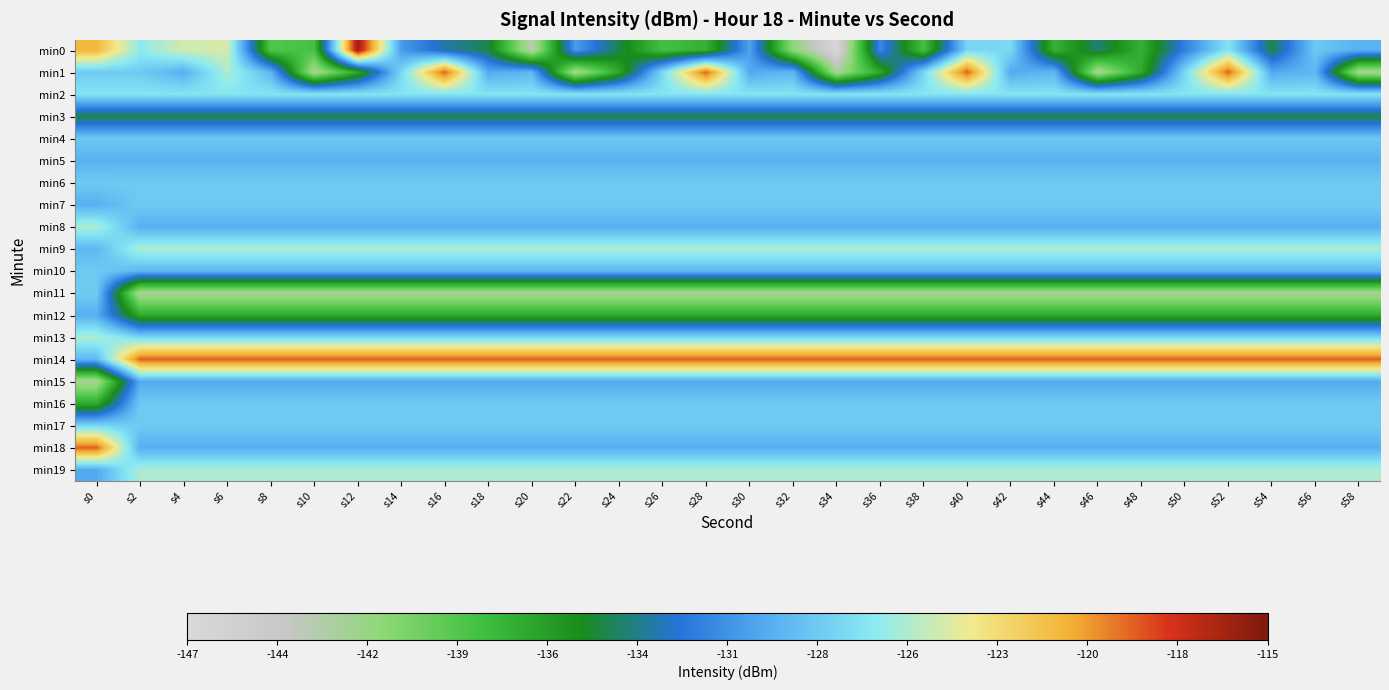

Reading left to right, what are all the values shown in this chart?

min0: s0=-121.2	s2=-126.5	s4=-124.7	s6=-124.5	s8=-138.9	s10=-138.5	s12=-115.9	s14=-130.6	s16=-133.2	s18=-134.5	s20=-143.3	s22=-130.5	s24=-134.5	s26=-138.4	s28=-137.4	s30=-130.2	s32=-141.3	s34=-146.6	s36=-131.3	s38=-138.4	s40=-127.7	s42=-127.6	s44=-137.5	s46=-134.0	s48=-137.4	s50=-131.8	s52=-127.0	s54=-134.6	s56=-128.4	s58=-129.6
min1: s0=-128.3	s2=-128.3	s4=-129.7	s6=-125.7	s8=-129.3	s10=-142.5	s12=-137.0	s14=-127.6	s16=-119.0	s18=-129.9	s20=-129.3	s22=-142.5	s24=-137.0	s26=-127.6	s28=-119.0	s30=-129.9	s32=-129.3	s34=-142.5	s36=-137.0	s38=-127.6	s40=-119.0	s42=-129.9	s44=-129.3	s46=-142.5	s48=-137.0	s50=-127.6	s52=-119.0	s54=-129.9	s56=-129.3	s58=-142.5
min2: s0=-127.0	s2=-127.0	s4=-127.0	s6=-127.0	s8=-127.0	s10=-127.0	s12=-127.0	s14=-127.0	s16=-127.0	s18=-127.0	s20=-127.0	s22=-127.0	s24=-127.0	s26=-127.0	s28=-127.0	s30=-127.0	s32=-127.0	s34=-127.0	s36=-127.0	s38=-127.0	s40=-127.0	s42=-127.0	s44=-127.0	s46=-127.0	s48=-127.0	s50=-127.0	s52=-127.0	s54=-127.0	s56=-127.0	s58=-127.0
min3: s0=-134.6	s2=-134.6	s4=-134.6	s6=-134.6	s8=-134.6	s10=-134.6	s12=-134.6	s14=-134.6	s16=-134.6	s18=-134.6	s20=-134.6	s22=-134.6	s24=-134.6	s26=-134.6	s28=-134.6	s30=-134.6	s32=-134.6	s34=-134.6	s36=-134.6	s38=-134.6	s40=-134.6	s42=-134.6	s44=-134.6	s46=-134.6	s48=-134.6	s50=-134.6	s52=-134.6	s54=-134.6	s56=-134.6	s58=-134.6
min4: s0=-128.4	s2=-128.4	s4=-128.4	s6=-128.4	s8=-128.4	s10=-128.4	s12=-128.4	s14=-128.4	s16=-128.4	s18=-128.4	s20=-128.4	s22=-128.4	s24=-128.4	s26=-128.4	s28=-128.4	s30=-128.4	s32=-128.4	s34=-128.4	s36=-128.4	s38=-128.4	s40=-128.4	s42=-128.4	s44=-128.4	s46=-128.4	s48=-128.4	s50=-128.4	s52=-128.4	s54=-128.4	s56=-128.4	s58=-128.4
min5: s0=-129.6	s2=-129.6	s4=-129.6	s6=-129.6	s8=-129.6	s10=-129.6	s12=-129.6	s14=-129.6	s16=-129.6	s18=-129.6	s20=-129.6	s22=-129.6	s24=-129.6	s26=-129.6	s28=-129.6	s30=-129.6	s32=-129.6	s34=-129.6	s36=-129.6	s38=-129.6	s40=-129.6	s42=-129.6	s44=-129.6	s46=-129.6	s48=-129.6	s50=-129.6	s52=-129.6	s54=-129.6	s56=-129.6	s58=-129.6
min6: s0=-128.3	s2=-128.3	s4=-128.3	s6=-128.3	s8=-128.3	s10=-128.3	s12=-128.3	s14=-128.3	s16=-128.3	s18=-128.3	s20=-128.3	s22=-128.3	s24=-128.3	s26=-128.3	s28=-128.3	s30=-128.3	s32=-128.3	s34=-128.3	s36=-128.3	s38=-128.3	s40=-128.3	s42=-128.3	s44=-128.3	s46=-128.3	s48=-128.3	s50=-128.3	s52=-128.3	s54=-128.3	s56=-128.3	s58=-128.3
min7: s0=-129.7	s2=-128.3	s4=-128.3	s6=-128.3	s8=-128.3	s10=-128.3	s12=-128.3	s14=-128.3	s16=-128.3	s18=-128.3	s20=-128.3	s22=-128.3	s24=-128.3	s26=-128.3	s28=-128.3	s30=-128.3	s32=-128.3	s34=-128.3	s36=-128.3	s38=-128.3	s40=-128.3	s42=-128.3	s44=-128.3	s46=-128.3	s48=-128.3	s50=-128.3	s52=-128.3	s54=-128.3	s56=-128.3	s58=-128.3
min8: s0=-125.7	s2=-129.7	s4=-129.7	s6=-129.7	s8=-129.7	s10=-129.7	s12=-129.7	s14=-129.7	s16=-129.7	s18=-129.7	s20=-129.7	s22=-129.7	s24=-129.7	s26=-129.7	s28=-129.7	s30=-129.7	s32=-129.7	s34=-129.7	s36=-129.7	s38=-129.7	s40=-129.7	s42=-129.7	s44=-129.7	s46=-129.7	s48=-129.7	s50=-129.7	s52=-129.7	s54=-129.7	s56=-129.7	s58=-129.7
min9: s0=-129.3	s2=-125.7	s4=-125.7	s6=-125.7	s8=-125.7	s10=-125.7	s12=-125.7	s14=-125.7	s16=-125.7	s18=-125.7	s20=-125.7	s22=-125.7	s24=-125.7	s26=-125.7	s28=-125.7	s30=-125.7	s32=-125.7	s34=-125.7	s36=-125.7	s38=-125.7	s40=-125.7	s42=-125.7	s44=-125.7	s46=-125.7	s48=-125.7	s50=-125.7	s52=-125.7	s54=-125.7	s56=-125.7	s58=-125.7
min10: s0=-128.3	s2=-129.3	s4=-129.3	s6=-129.3	s8=-129.3	s10=-129.3	s12=-129.3	s14=-129.3	s16=-129.3	s18=-129.3	s20=-129.3	s22=-129.3	s24=-129.3	s26=-129.3	s28=-129.3	s30=-129.3	s32=-129.3	s34=-129.3	s36=-129.3	s38=-129.3	s40=-129.3	s42=-129.3	s44=-129.3	s46=-129.3	s48=-129.3	s50=-129.3	s52=-129.3	s54=-129.3	s56=-129.3	s58=-129.3
min11: s0=-128.3	s2=-142.5	s4=-142.5	s6=-142.5	s8=-142.5	s10=-142.5	s12=-142.5	s14=-142.5	s16=-142.5	s18=-142.5	s20=-142.5	s22=-142.5	s24=-142.5	s26=-142.5	s28=-142.5	s30=-142.5	s32=-142.5	s34=-142.5	s36=-142.5	s38=-142.5	s40=-142.5	s42=-142.5	s44=-142.5	s46=-142.5	s48=-142.5	s50=-142.5	s52=-142.5	s54=-142.5	s56=-142.5	s58=-142.5
min12: s0=-129.7	s2=-137.0	s4=-137.0	s6=-137.0	s8=-137.0	s10=-137.0	s12=-137.0	s14=-137.0	s16=-137.0	s18=-137.0	s20=-137.0	s22=-137.0	s24=-137.0	s26=-137.0	s28=-137.0	s30=-137.0	s32=-137.0	s34=-137.0	s36=-137.0	s38=-137.0	s40=-137.0	s42=-137.0	s44=-137.0	s46=-137.0	s48=-137.0	s50=-137.0	s52=-137.0	s54=-137.0	s56=-137.0	s58=-137.0
min13: s0=-125.7	s2=-127.6	s4=-127.6	s6=-127.6	s8=-127.6	s10=-127.6	s12=-127.6	s14=-127.6	s16=-127.6	s18=-127.6	s20=-127.6	s22=-127.6	s24=-127.6	s26=-127.6	s28=-127.6	s30=-127.6	s32=-127.6	s34=-127.6	s36=-127.6	s38=-127.6	s40=-127.6	s42=-127.6	s44=-127.6	s46=-127.6	s48=-127.6	s50=-127.6	s52=-127.6	s54=-127.6	s56=-127.6	s58=-127.6
min14: s0=-129.3	s2=-119.0	s4=-119.0	s6=-119.0	s8=-119.0	s10=-119.0	s12=-119.0	s14=-119.0	s16=-119.0	s18=-119.0	s20=-119.0	s22=-119.0	s24=-119.0	s26=-119.0	s28=-119.0	s30=-119.0	s32=-119.0	s34=-119.0	s36=-119.0	s38=-119.0	s40=-119.0	s42=-119.0	s44=-119.0	s46=-119.0	s48=-119.0	s50=-119.0	s52=-119.0	s54=-119.0	s56=-119.0	s58=-119.0
min15: s0=-142.5	s2=-129.9	s4=-129.9	s6=-129.9	s8=-129.9	s10=-129.9	s12=-129.9	s14=-129.9	s16=-129.9	s18=-129.9	s20=-129.9	s22=-129.9	s24=-129.9	s26=-129.9	s28=-129.9	s30=-129.9	s32=-129.9	s34=-129.9	s36=-129.9	s38=-129.9	s40=-129.9	s42=-129.9	s44=-129.9	s46=-129.9	s48=-129.9	s50=-129.9	s52=-129.9	s54=-129.9	s56=-129.9	s58=-129.9
min16: s0=-137.0	s2=-128.3	s4=-128.3	s6=-128.3	s8=-128.3	s10=-128.3	s12=-128.3	s14=-128.3	s16=-128.3	s18=-128.3	s20=-128.3	s22=-128.3	s24=-128.3	s26=-128.3	s28=-128.3	s30=-128.3	s32=-128.3	s34=-128.3	s36=-128.3	s38=-128.3	s40=-128.3	s42=-128.3	s44=-128.3	s46=-128.3	s48=-128.3	s50=-128.3	s52=-128.3	s54=-128.3	s56=-128.3	s58=-128.3
min17: s0=-127.6	s2=-128.3	s4=-128.3	s6=-128.3	s8=-128.3	s10=-128.3	s12=-128.3	s14=-128.3	s16=-128.3	s18=-128.3	s20=-128.3	s22=-128.3	s24=-128.3	s26=-128.3	s28=-128.3	s30=-128.3	s32=-128.3	s34=-128.3	s36=-128.3	s38=-128.3	s40=-128.3	s42=-128.3	s44=-128.3	s46=-128.3	s48=-128.3	s50=-128.3	s52=-128.3	s54=-128.3	s56=-128.3	s58=-128.3
min18: s0=-119.0	s2=-129.7	s4=-129.7	s6=-129.7	s8=-129.7	s10=-129.7	s12=-129.7	s14=-129.7	s16=-129.7	s18=-129.7	s20=-129.7	s22=-129.7	s24=-129.7	s26=-129.7	s28=-129.7	s30=-129.7	s32=-129.7	s34=-129.7	s36=-129.7	s38=-129.7	s40=-129.7	s42=-129.7	s44=-129.7	s46=-129.7	s48=-129.7	s50=-129.7	s52=-129.7	s54=-129.7	s56=-129.7	s58=-129.7
min19: s0=-129.9	s2=-125.7	s4=-125.7	s6=-125.7	s8=-125.7	s10=-125.7	s12=-125.7	s14=-125.7	s16=-125.7	s18=-125.7	s20=-125.7	s22=-125.7	s24=-125.7	s26=-125.7	s28=-125.7	s30=-125.7	s32=-125.7	s34=-125.7	s36=-125.7	s38=-125.7	s40=-125.7	s42=-125.7	s44=-125.7	s46=-125.7	s48=-125.7	s50=-125.7	s52=-125.7	s54=-125.7	s56=-125.7	s58=-125.7